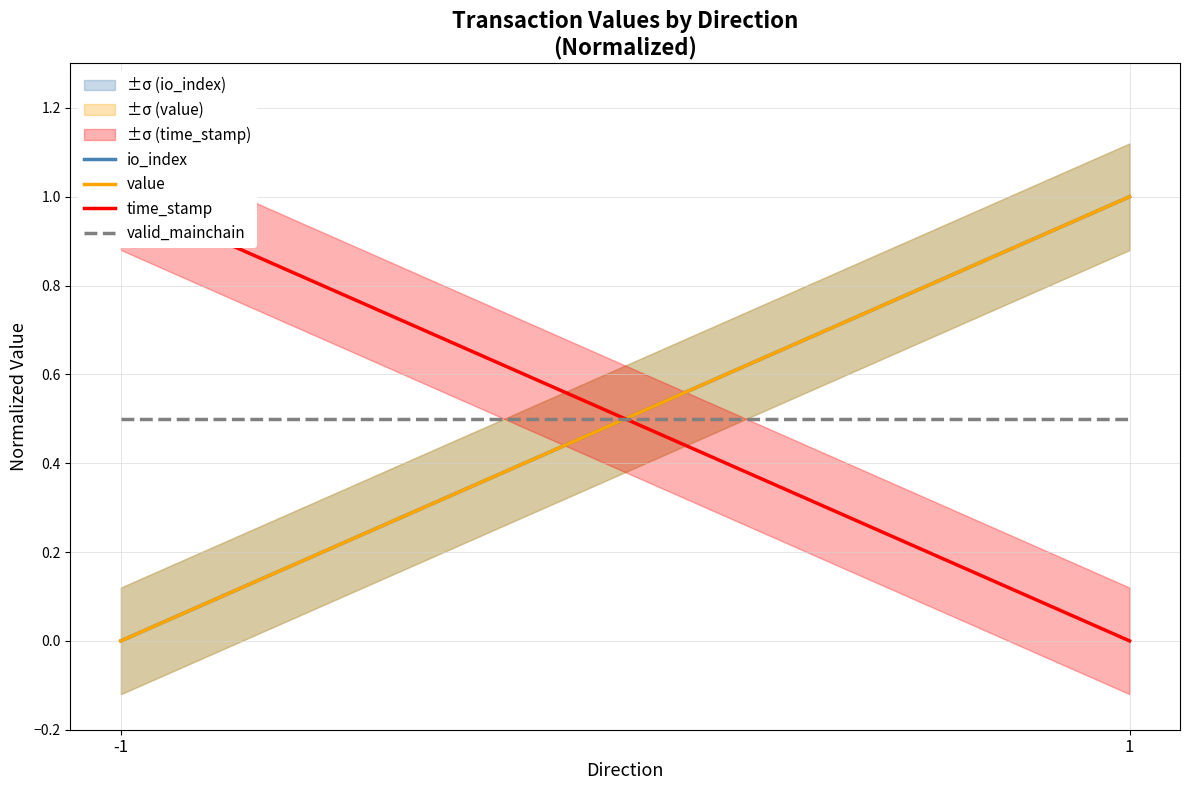

Is it true that io_index equals 0.7 at -1?

False